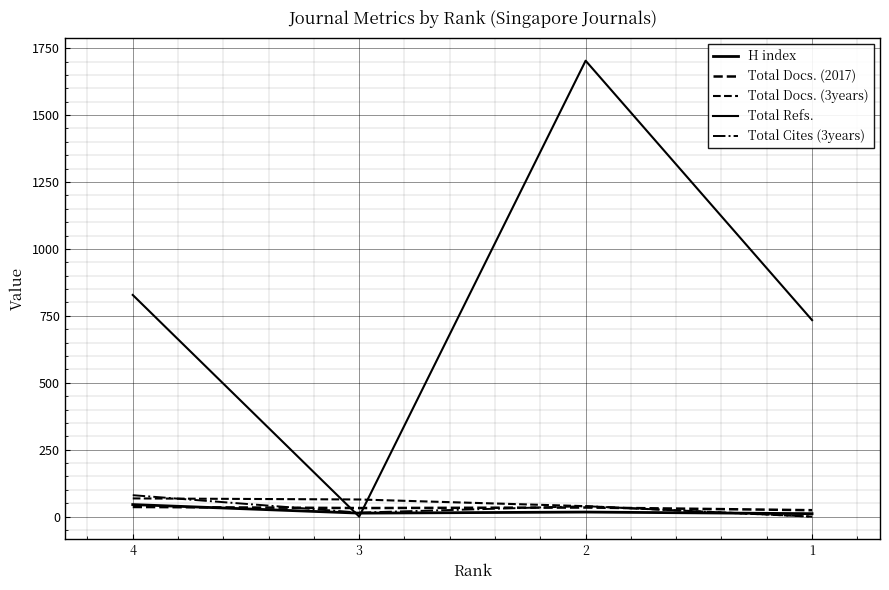

Reading left to right, what are all the values shown in this chart?

H index: 4=45	3=13	2=17	1=11
Total Docs. (2017): 4=36	3=32	2=34	1=24
Total Docs. (3years): 4=68	3=64	2=39	1=0
Total Refs.: 4=828	3=0	2=1703	1=734
Total Cites (3years): 4=80	3=15	2=39	1=0